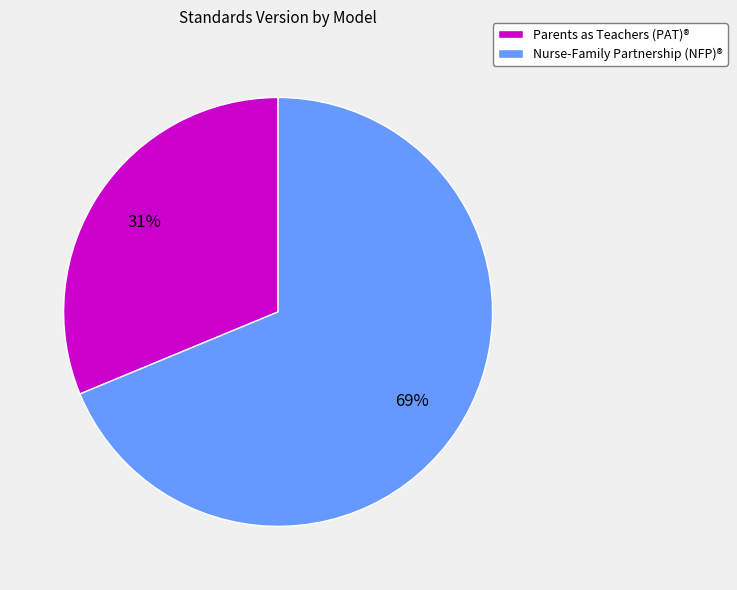

Does any single category account for the majority?

Yes